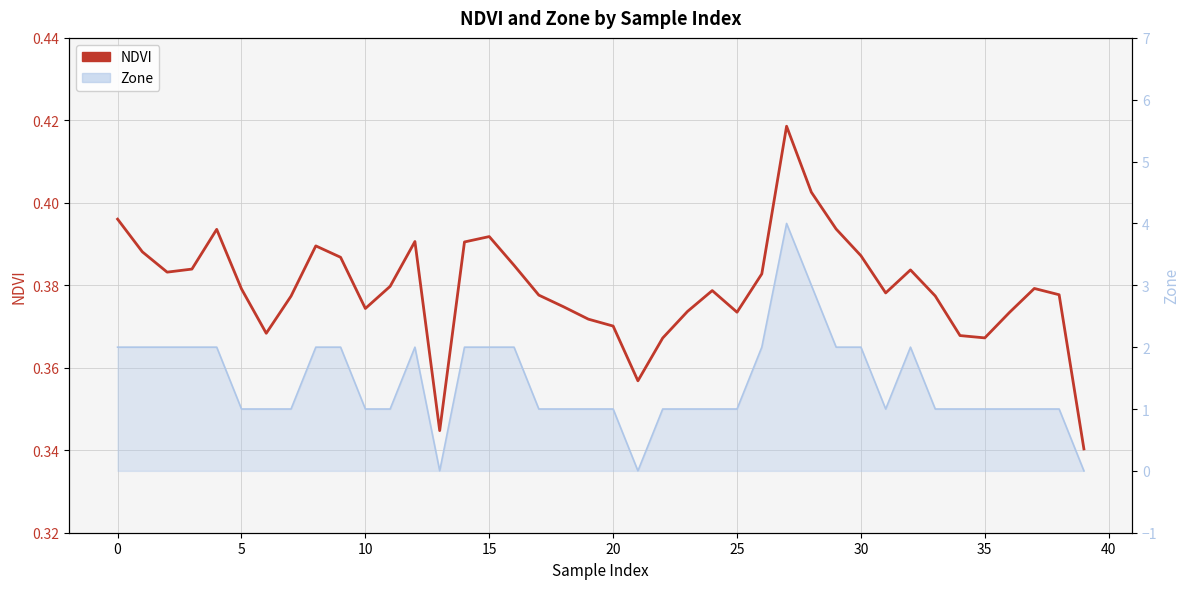

What is the minimum value shown in the chart?

0.3